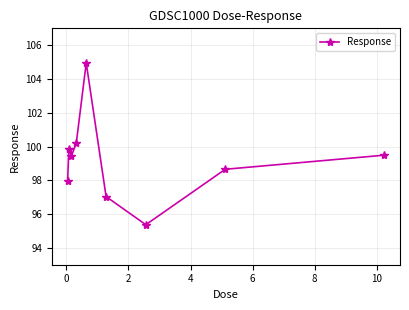

What is the difference between the maximum and second lowest values?

7.9